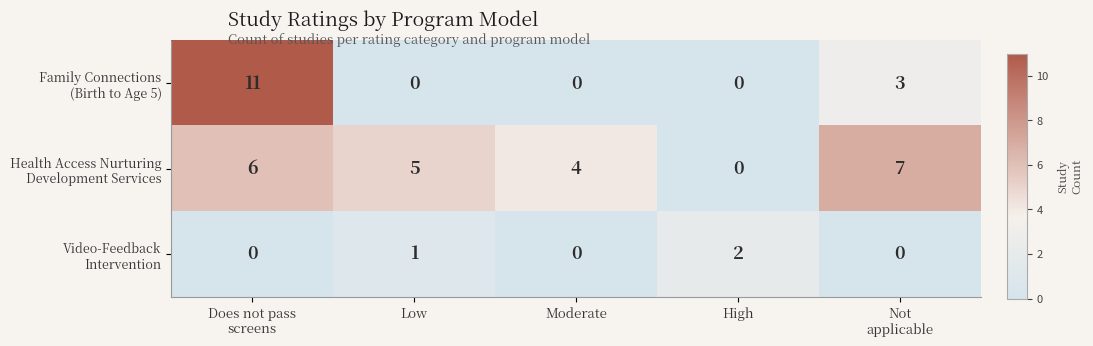

What is the greatest value displayed?

11